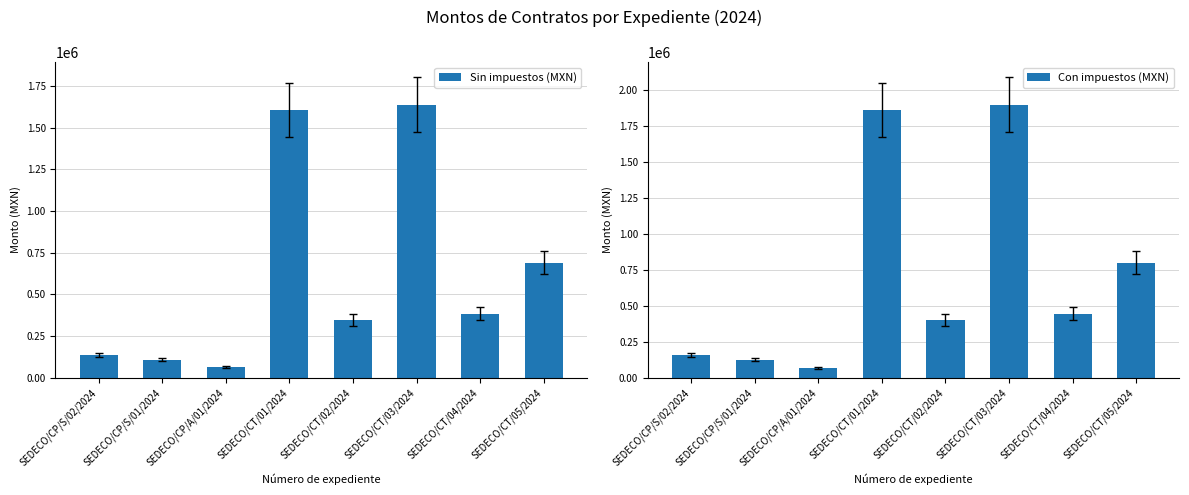

Is the value of Con impuestos (MXN) at SEDECO/CP/A/01/2024 greater than the value of Sin impuestos (MXN) at SEDECO/CT/05/2024?

No